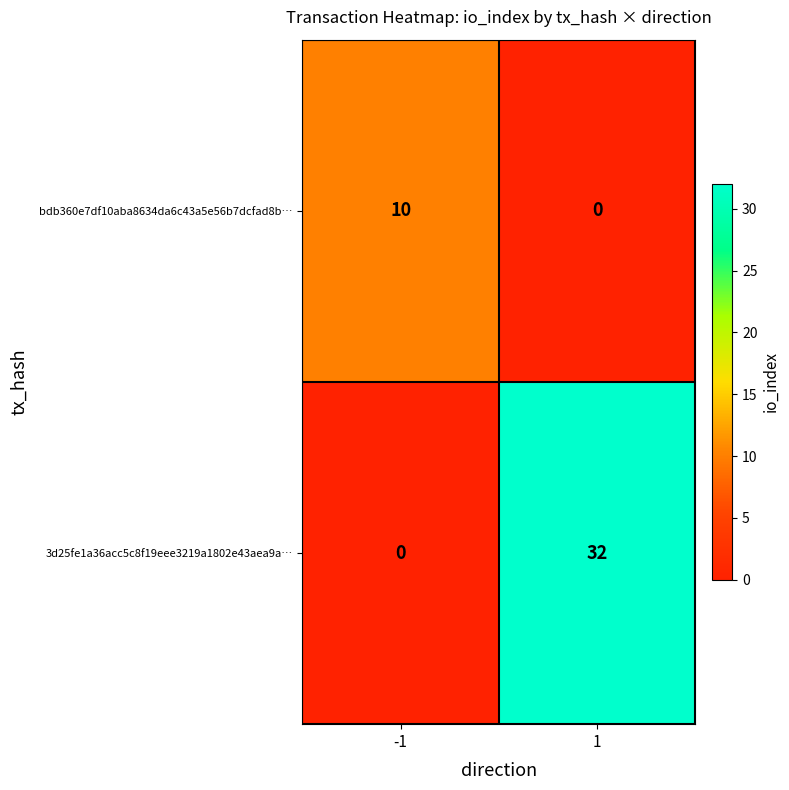

Rank the series at 1 from lowest to highest value.

bdb360e7df10aba8634da6c43a5e56b7dcfad8b…, 3d25fe1a36acc5c8f19eee3219a1802e43aea9a…